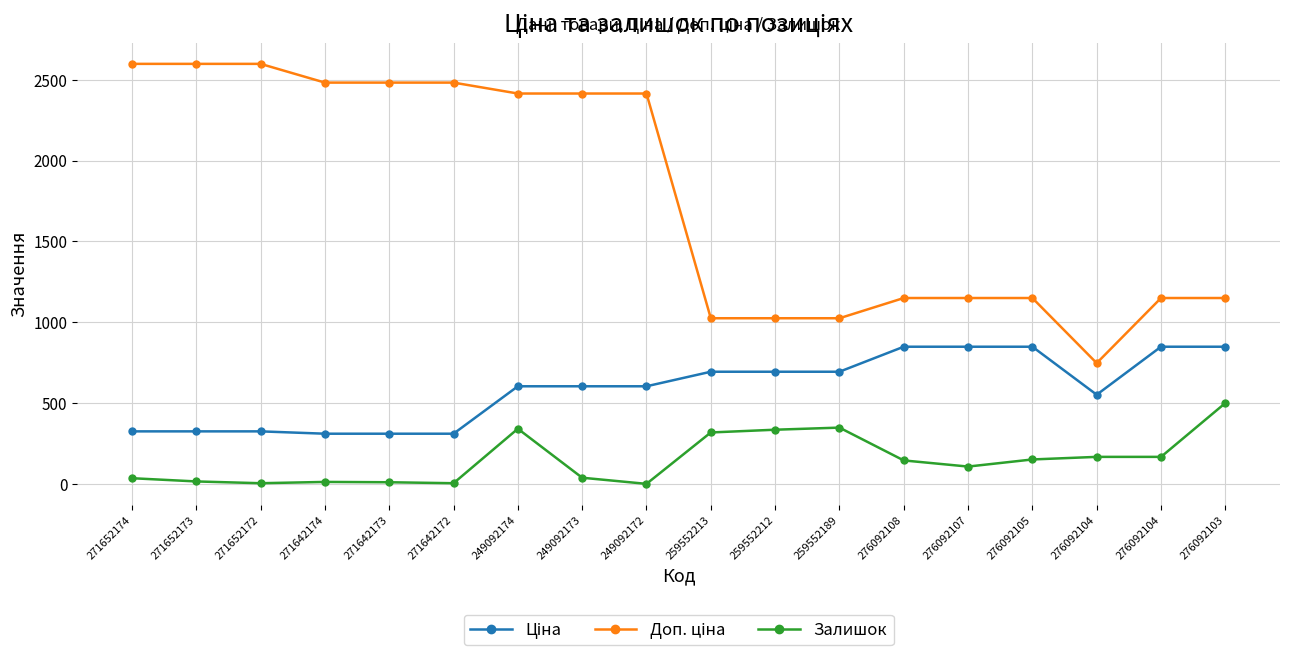

What is the label of the 18th point from the right?

271652174